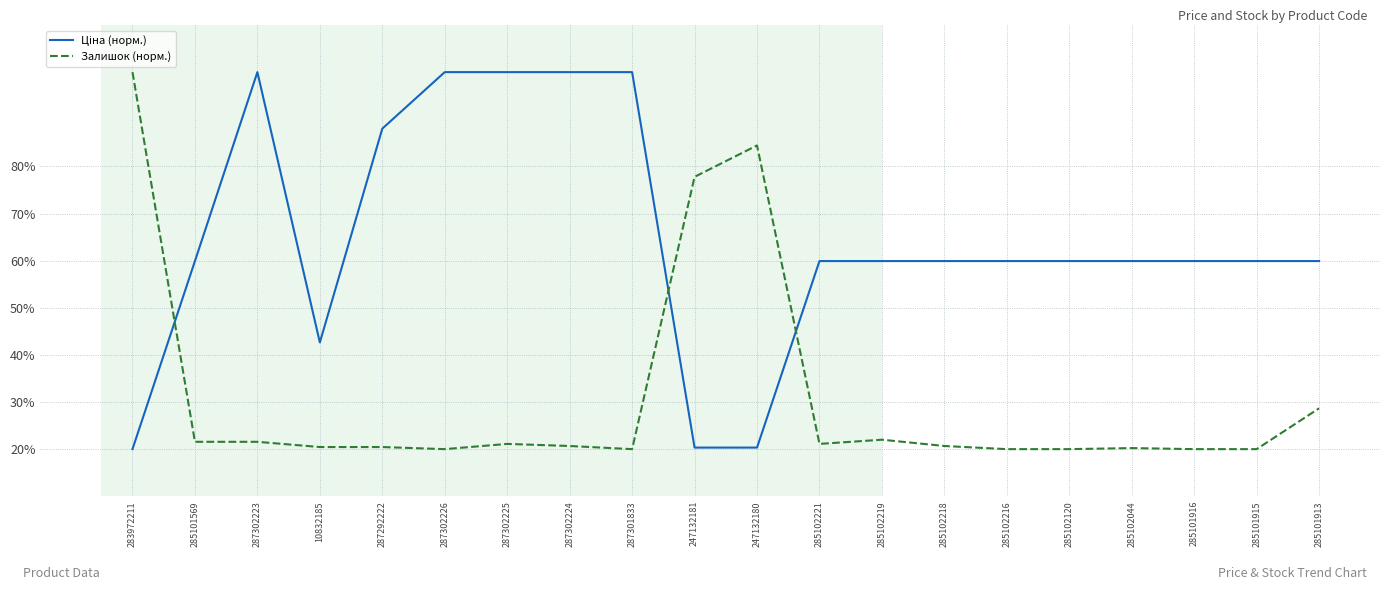

True or false: Залишок (норм.) has a value of 28.1 at 247132180.

False